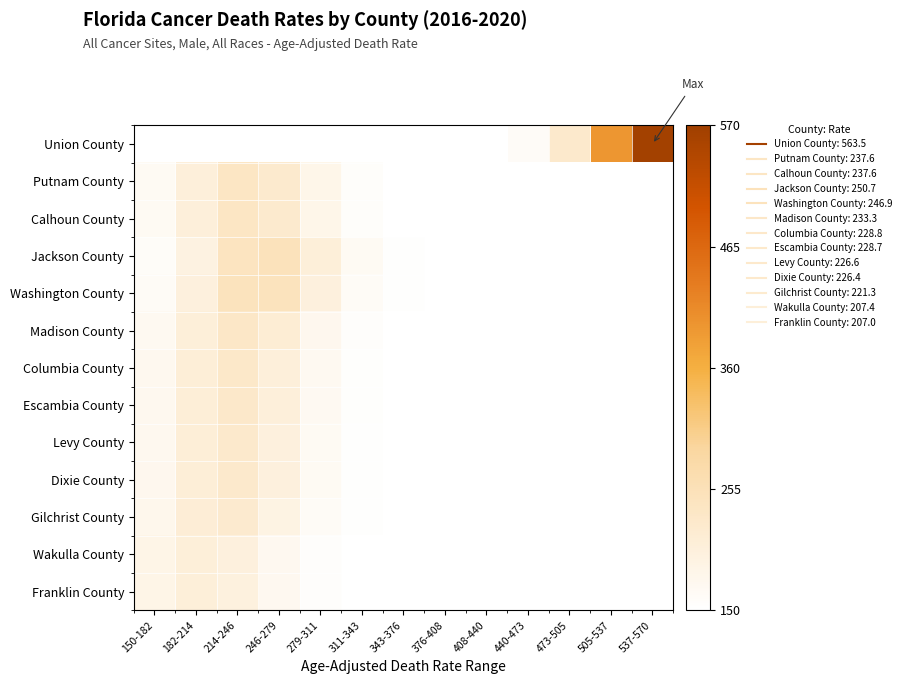

Which series has the widest spread of values?

Union County